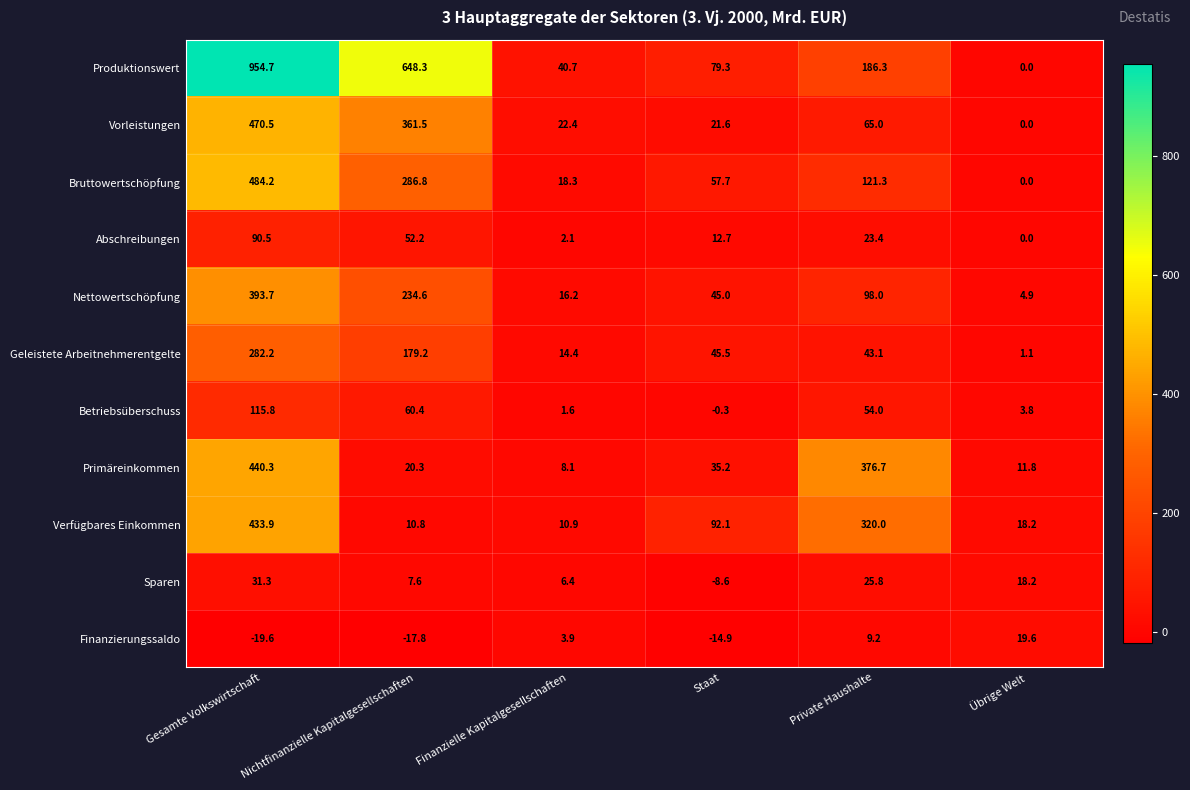

What is the difference between the Produktionswert values at Private Haushalte and Finanzielle Kapitalgesellschaften?

145.6